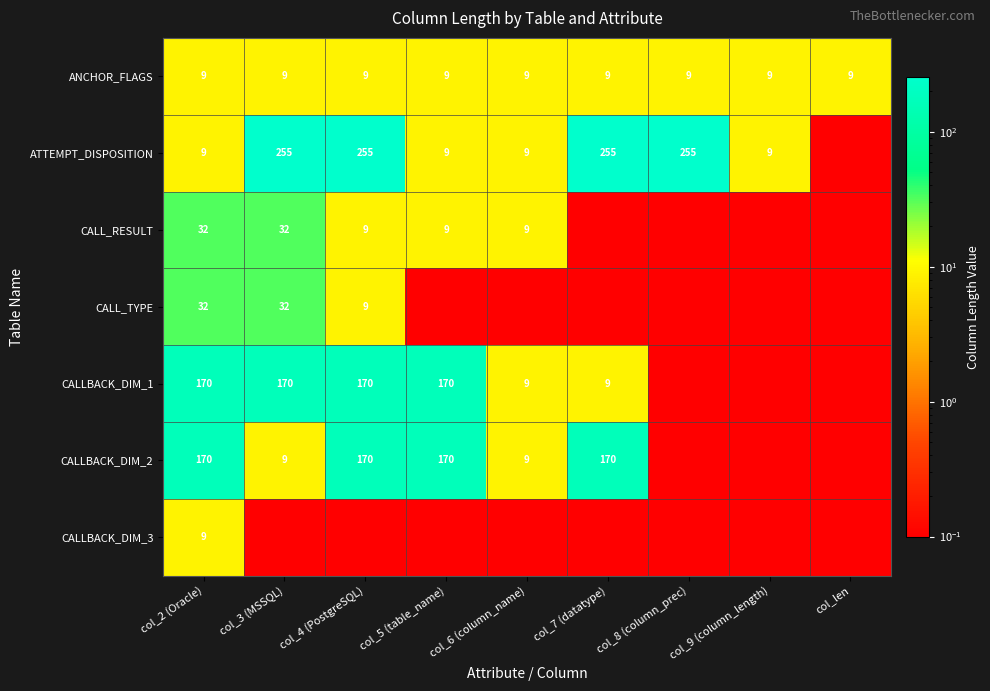

Is the value of CALLBACK_DIM_1 at col_4 (PostgreSQL) greater than the value of ATTEMPT_DISPOSITION at col_8 (column_prec)?

No